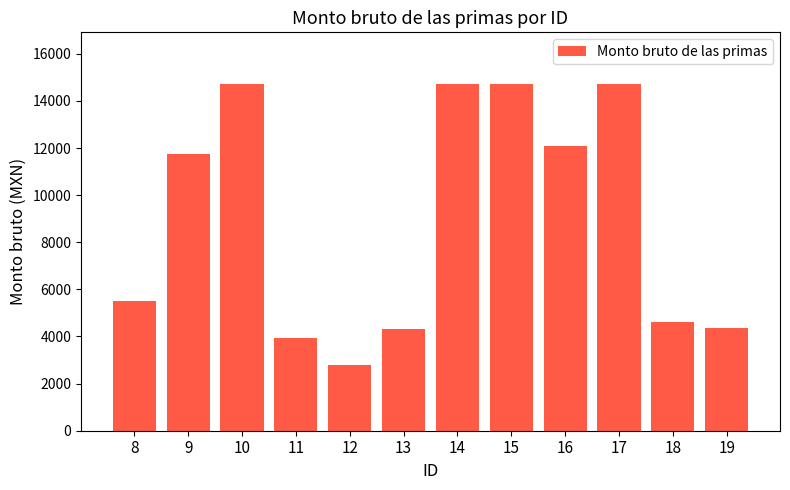

True or false: the data shows 4374.9 at 19.

True